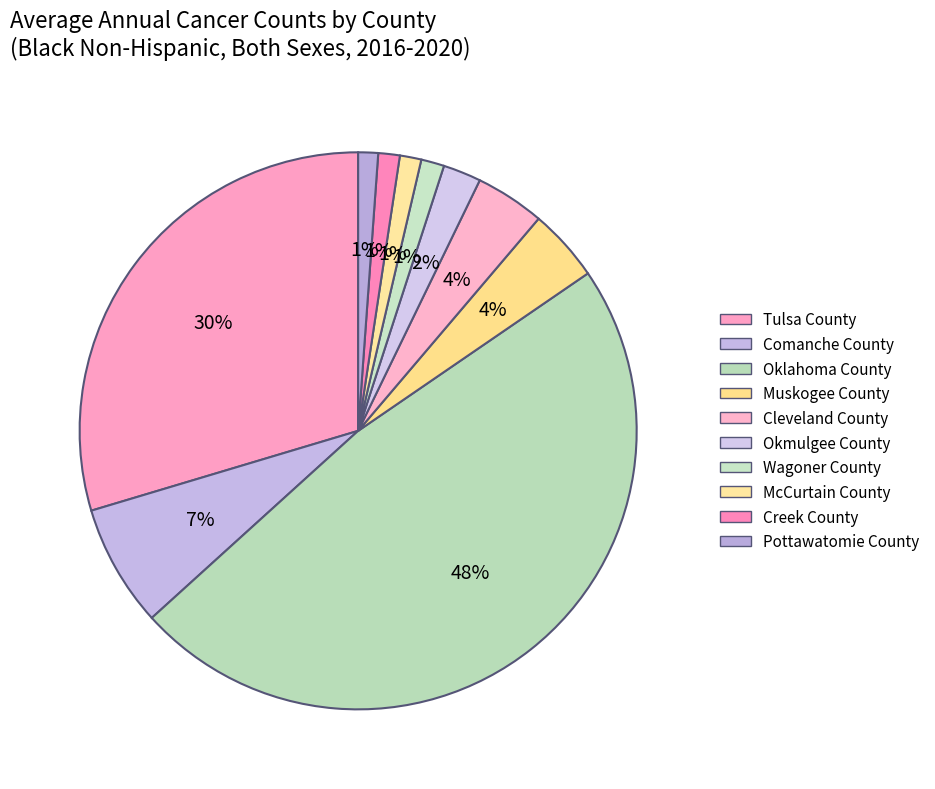

Count the number of slices in the pie.

10